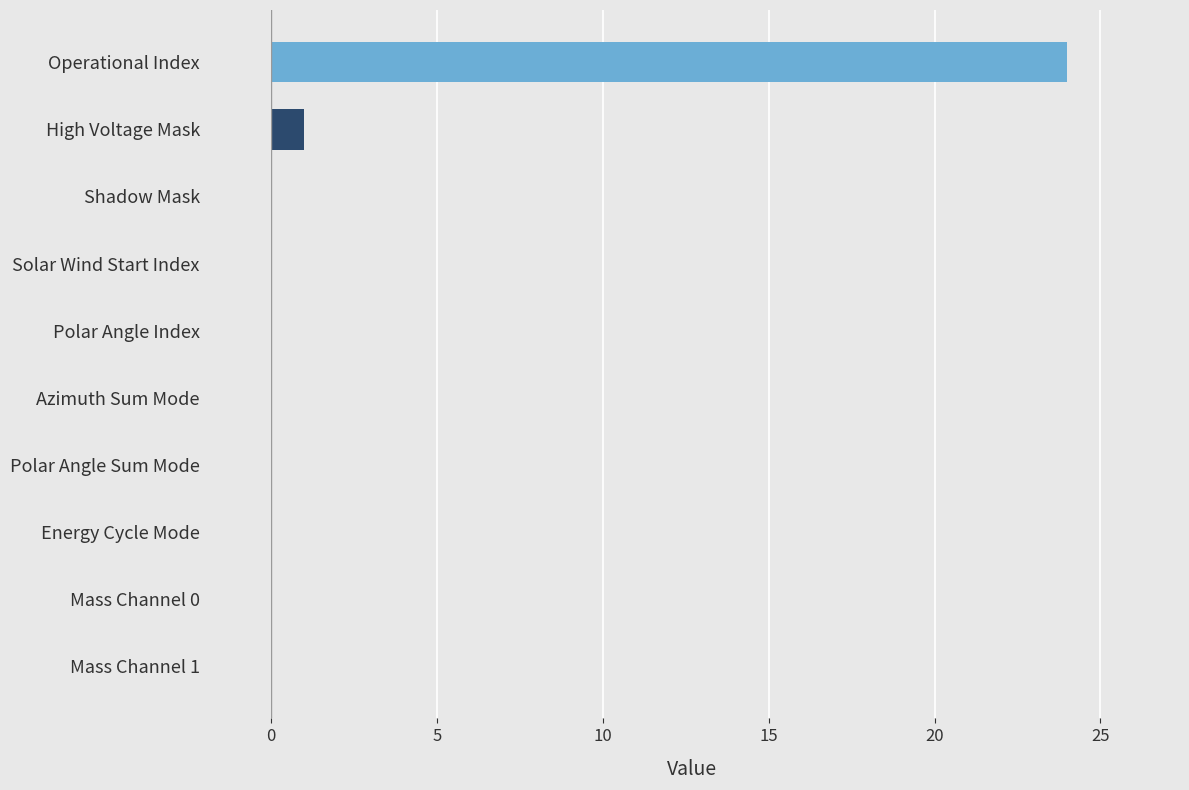

At which category does the chart reach its peak across all series?

Operational Index